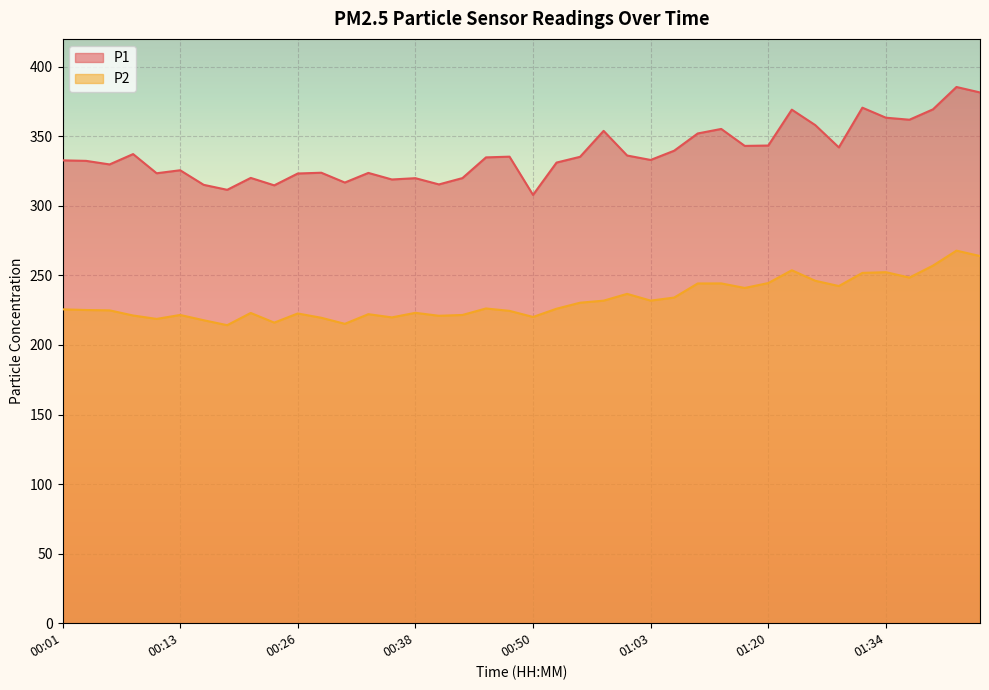

Where does the P2 series first go above 226?

00:46